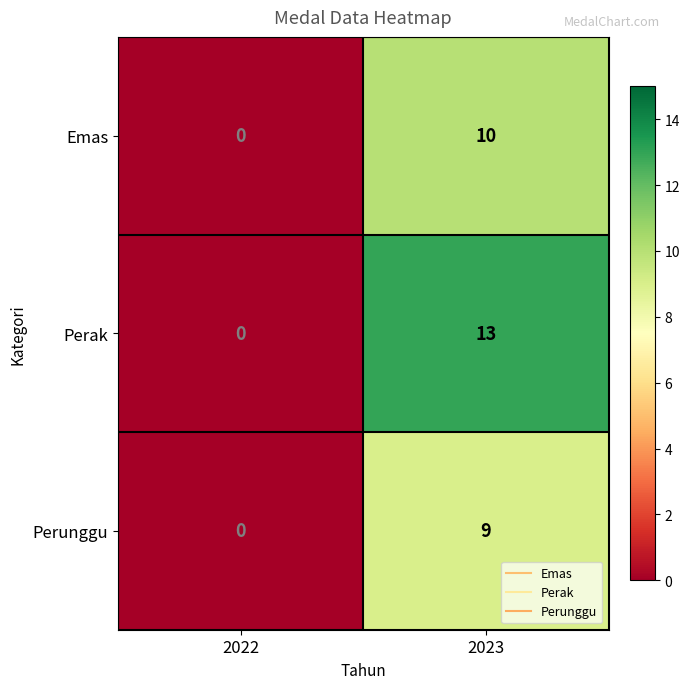

What is the sum of the Emas values at 2022 and 2023?

10